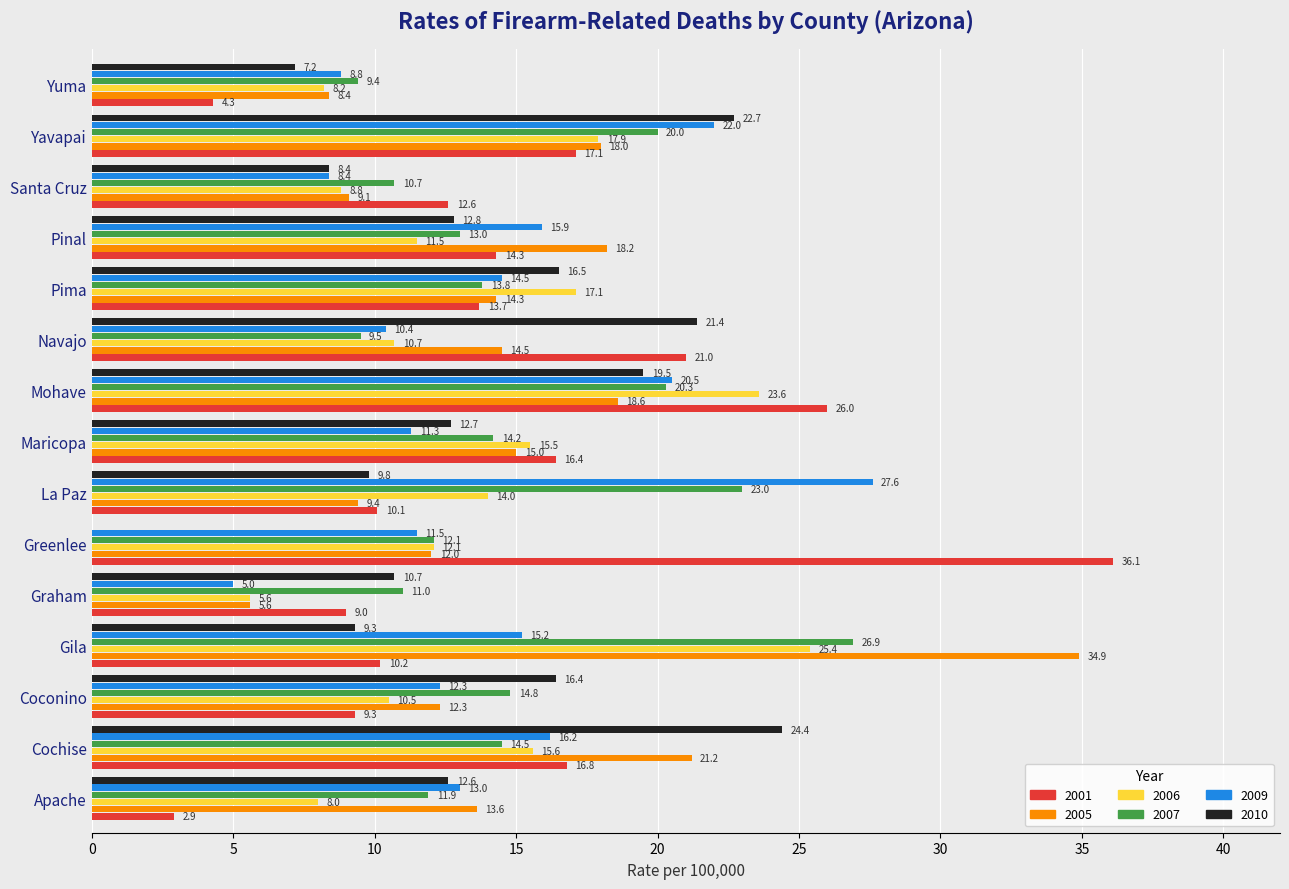

At which label is 2007 closest to 18?

Yavapai